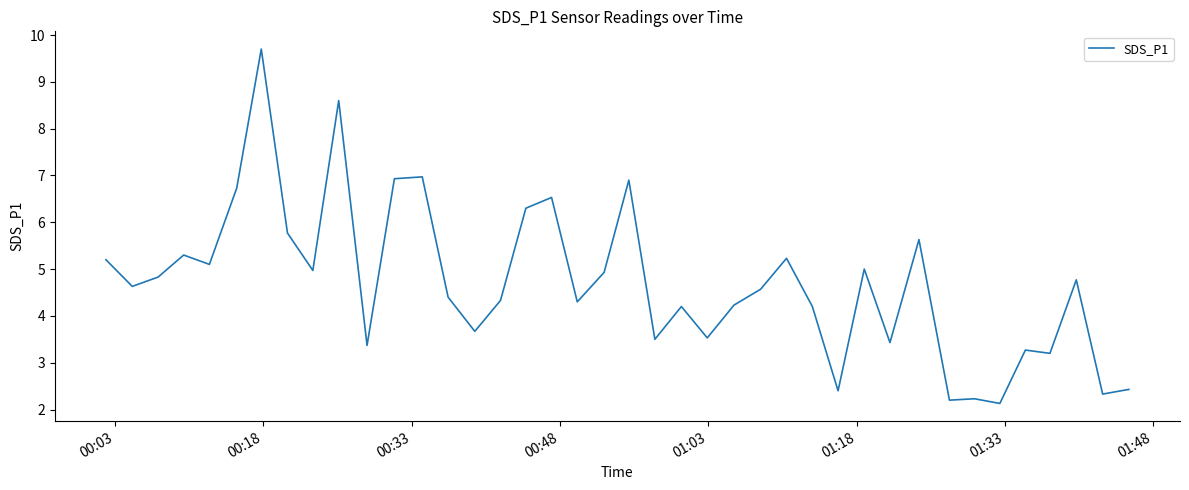

What is the greatest value displayed?

9.7